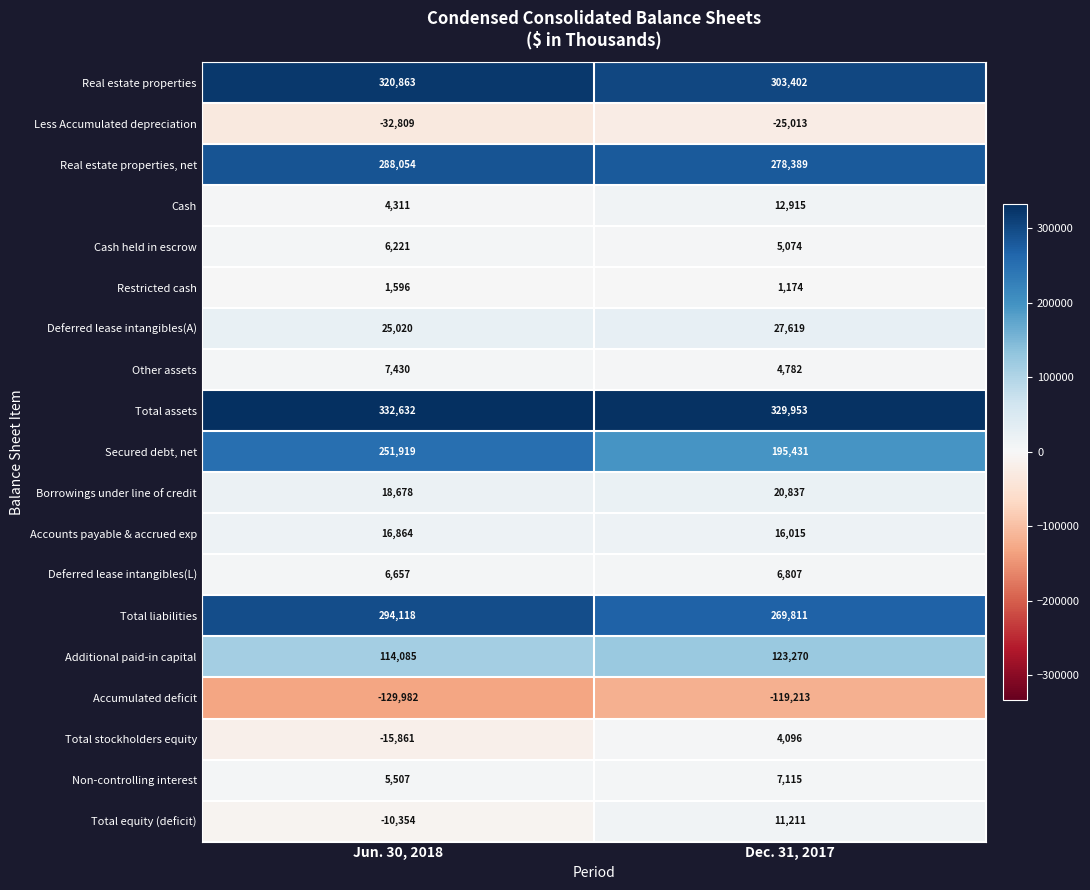

The Deferred lease intangibles(A) series shows 12256 at Jun. 30, 2018. True or false?

False